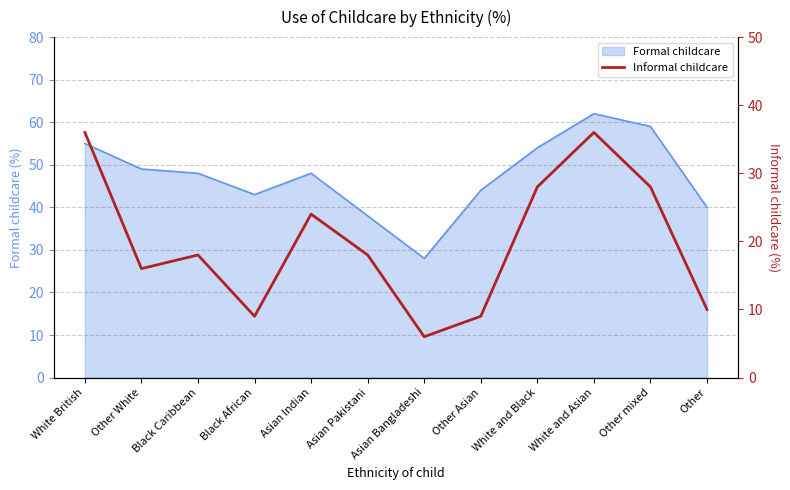

Is it true that the value at White British is 36?

True